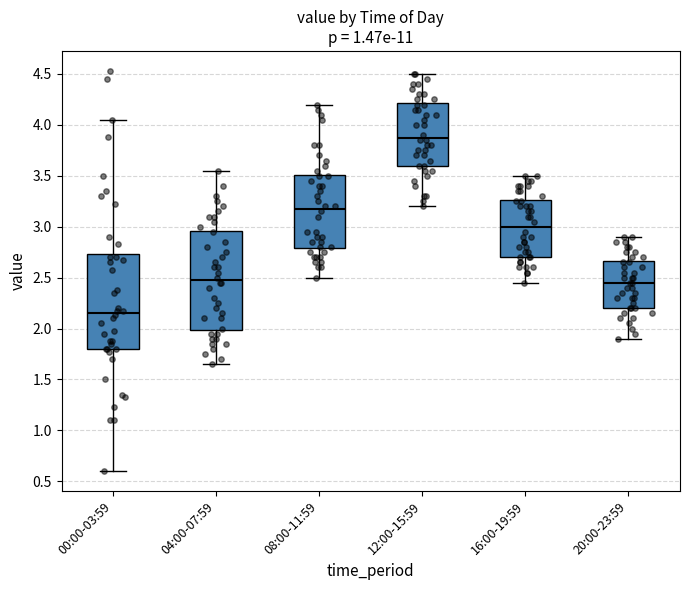

Which box has the lowest median line?

00:00-03:59